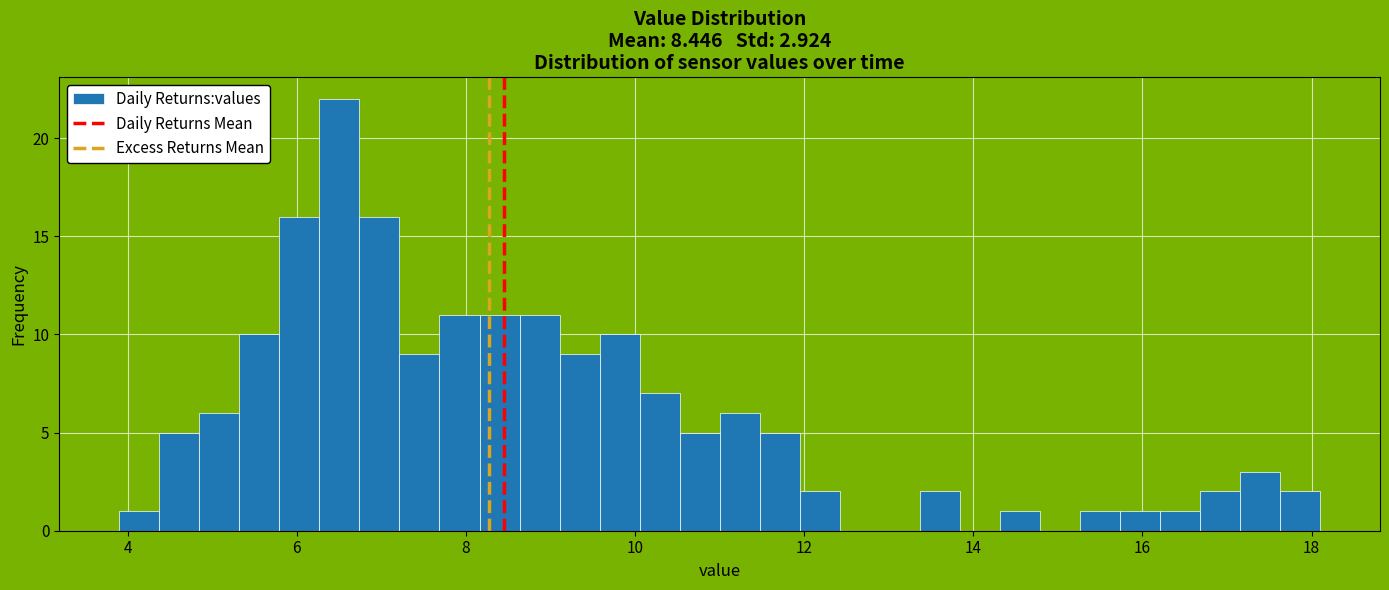

Read against the x-axis, roughly where is the centre of the tallest bar?

6.6